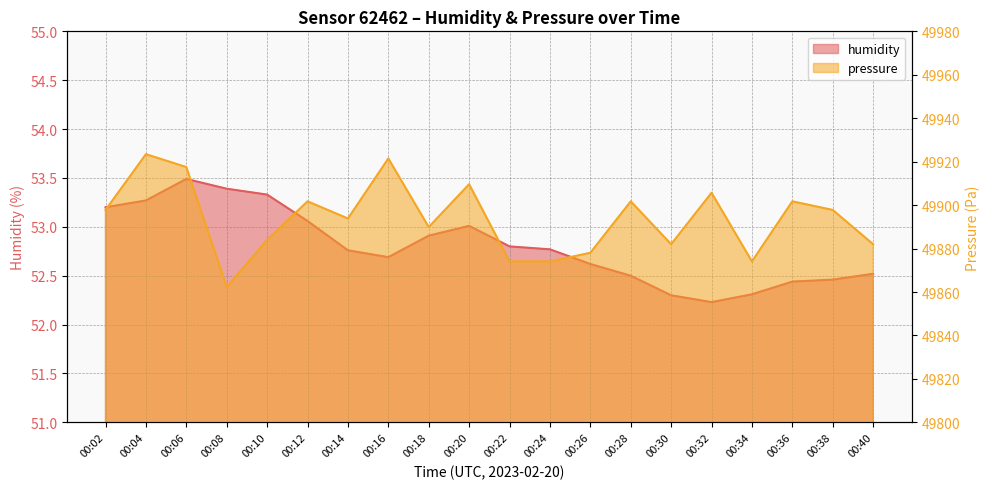

What is the value of the humidity point at the 17th from the left?

52.3